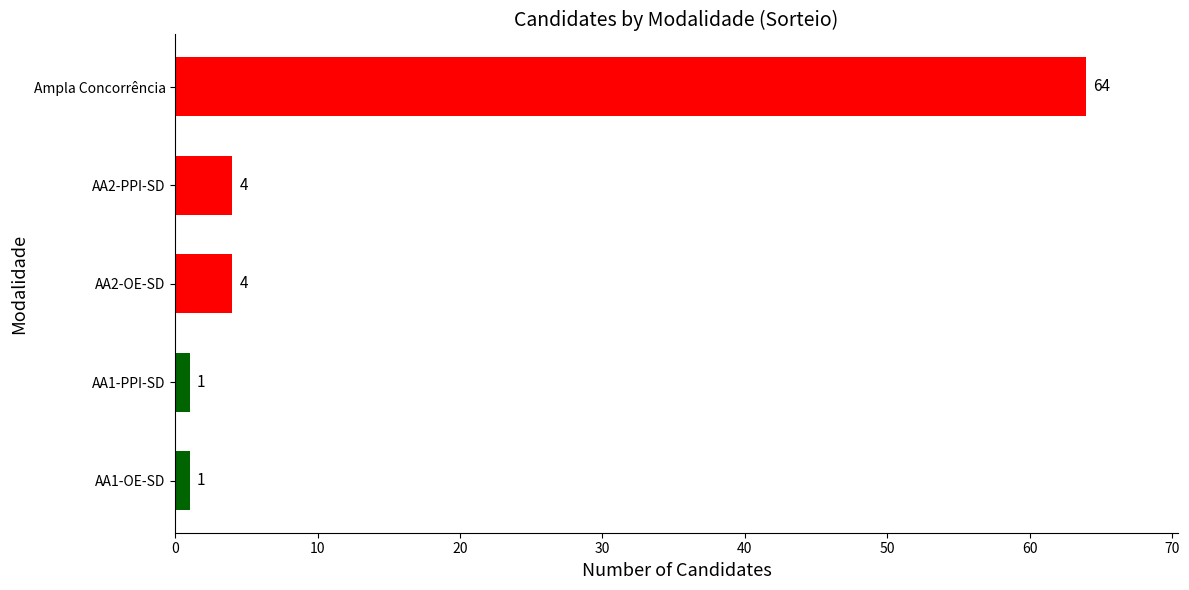

What is the approximate value at AA2-PPI-SD?

4